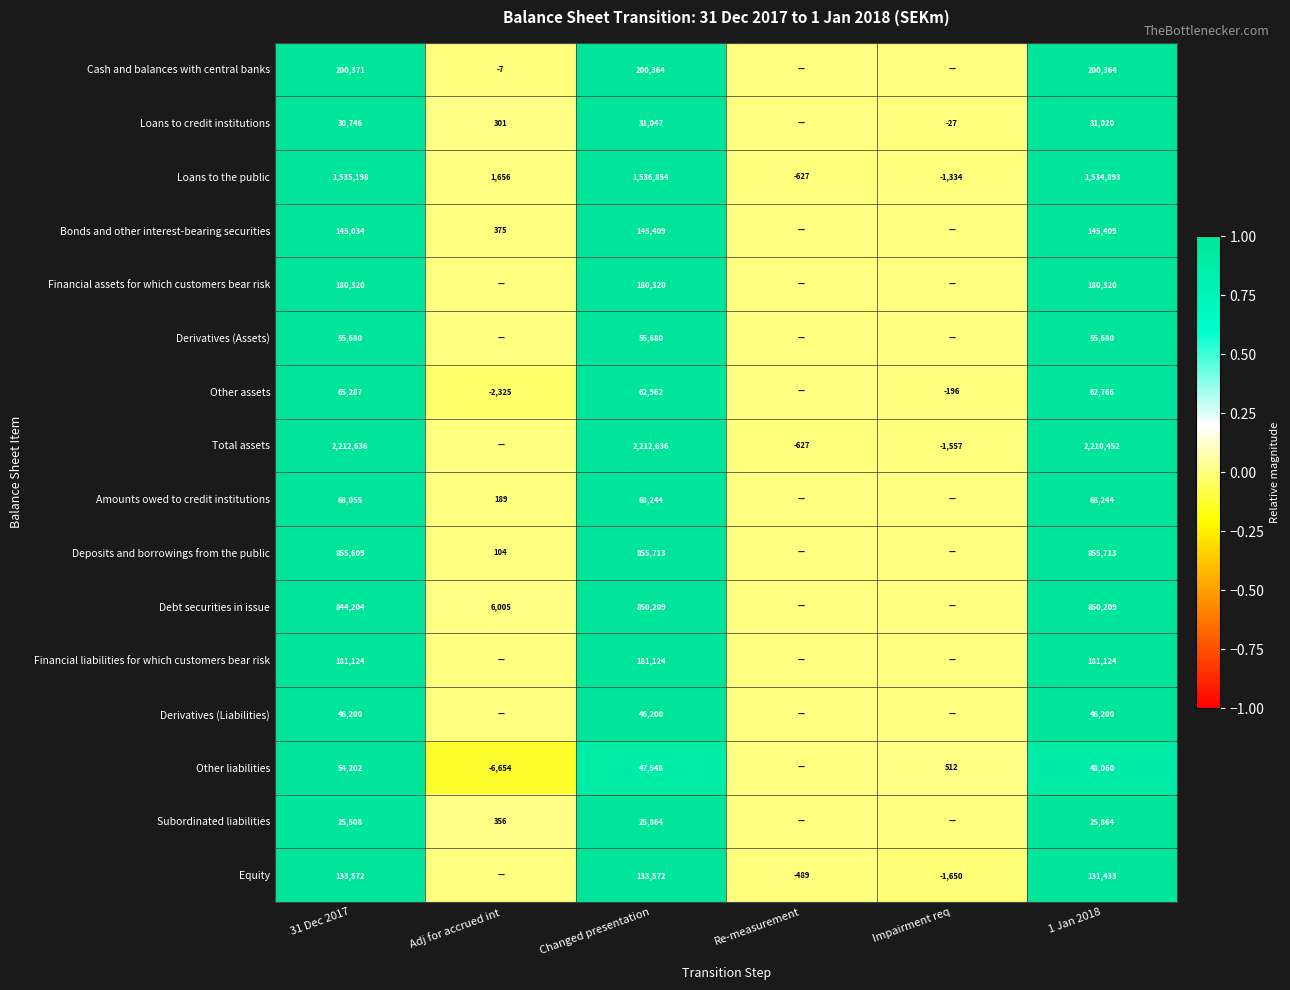

How many series are shown in this chart?

16